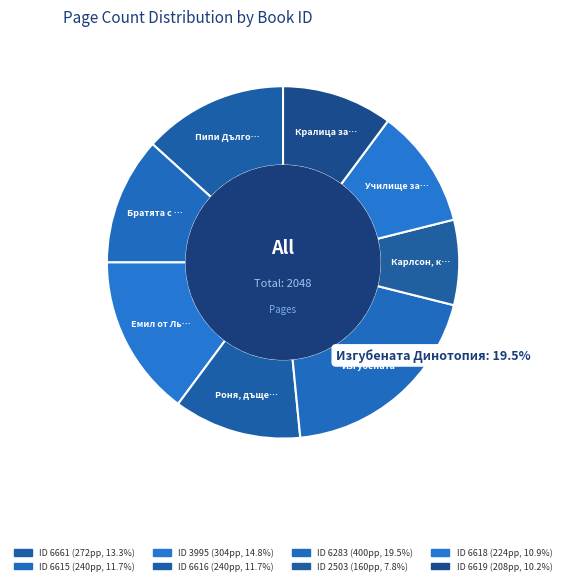

Which category has the smallest portion of the pie?

2503